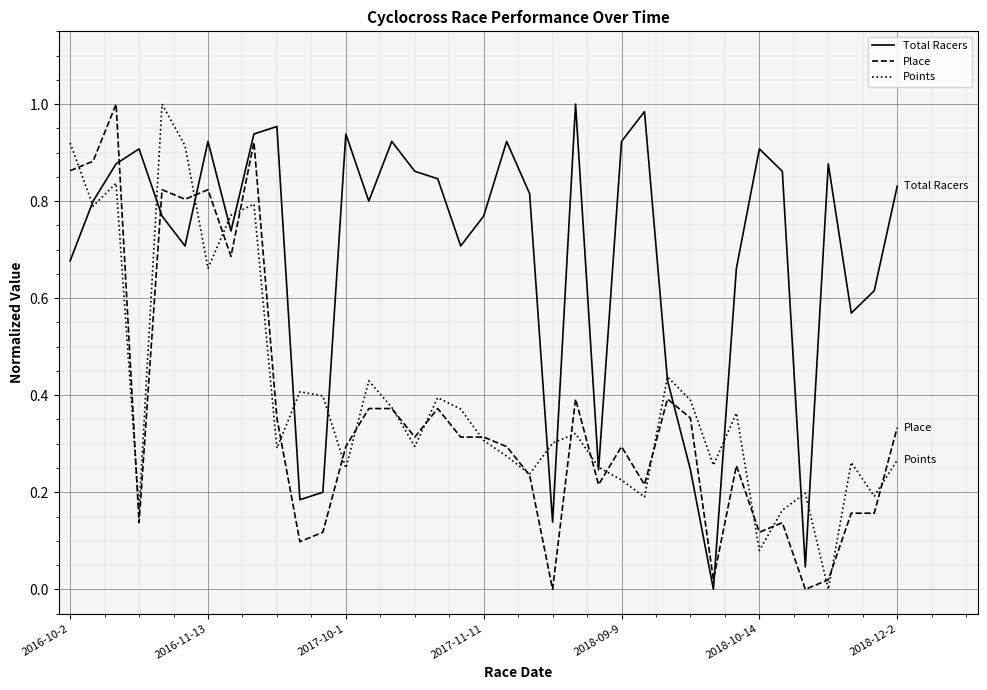

Which series ends up on top after the final intersection of Points and Place?

Place